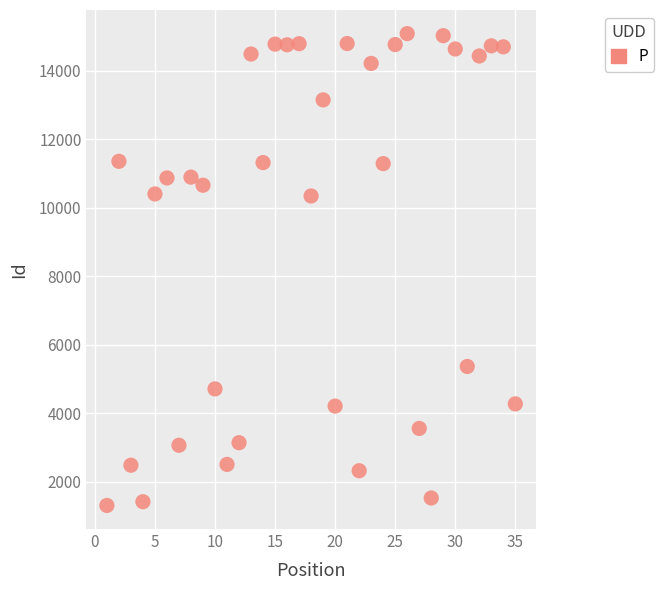

What is the range of Y values (max minus min)?

13785